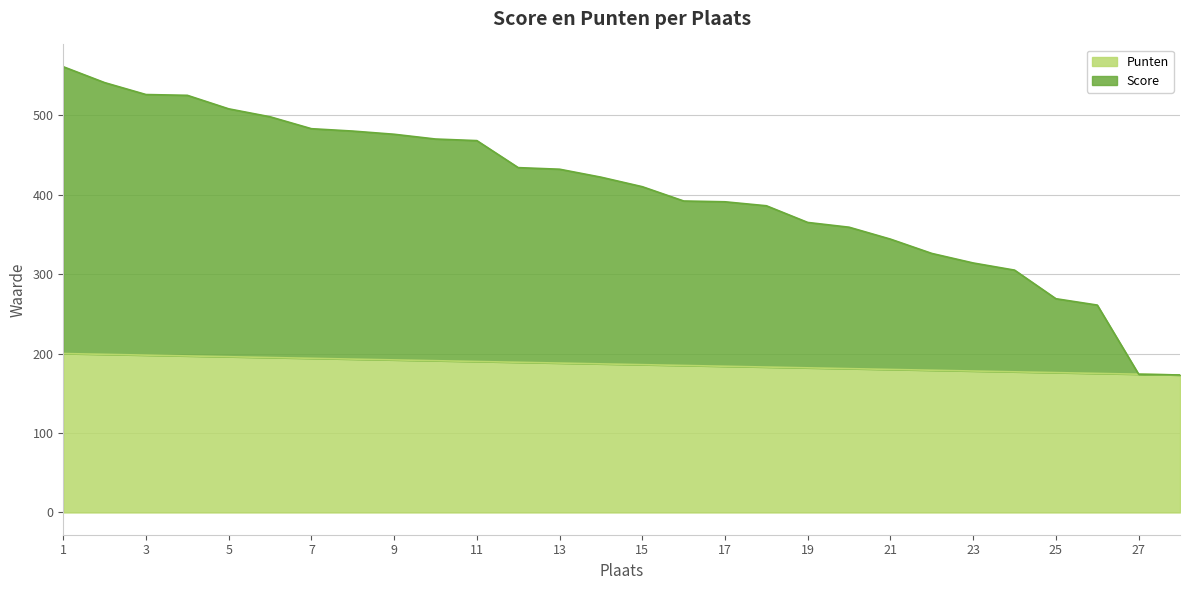

What is the difference between the highest and lowest values at 24?

128